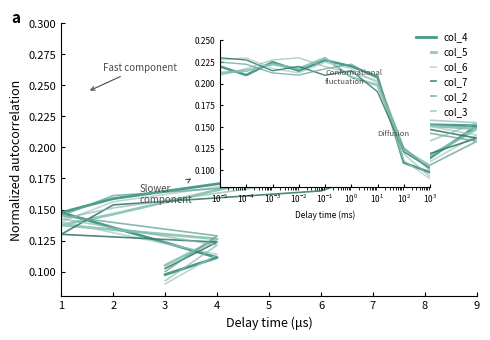

What are all the series names shown in the legend?

col_4, col_5, col_6, col_7, col_2, col_3